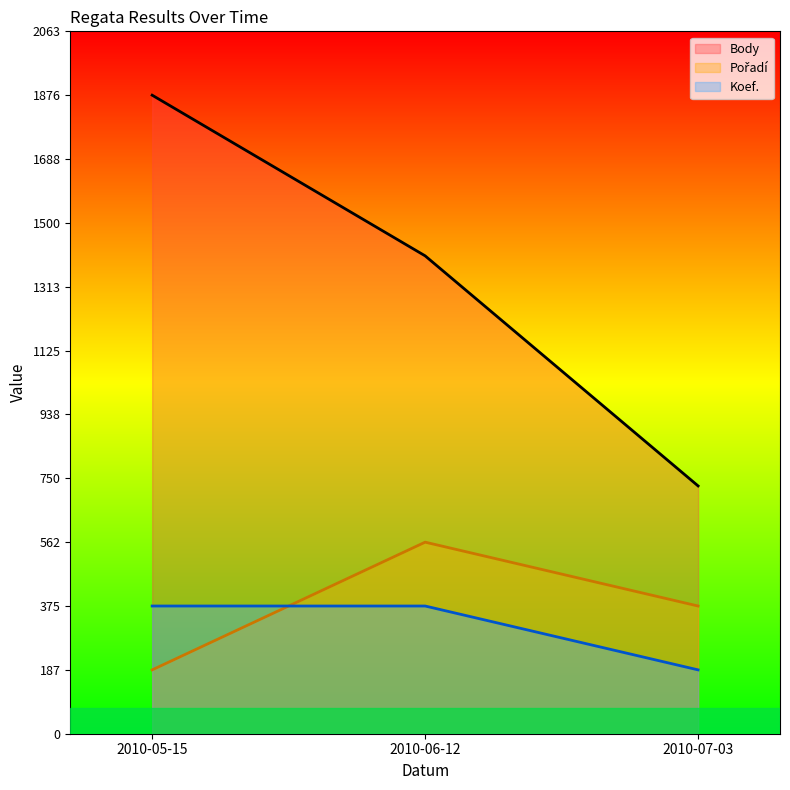

Reading right to left, list all the values displayed in this chart.

Body: 2010-07-03=728.0	2010-06-12=1404.0	2010-05-15=1876.0
Pořadí: 2010-07-03=375.2	2010-06-12=562.8	2010-05-15=187.6
Koef.: 2010-07-03=187.6	2010-06-12=375.2	2010-05-15=375.2